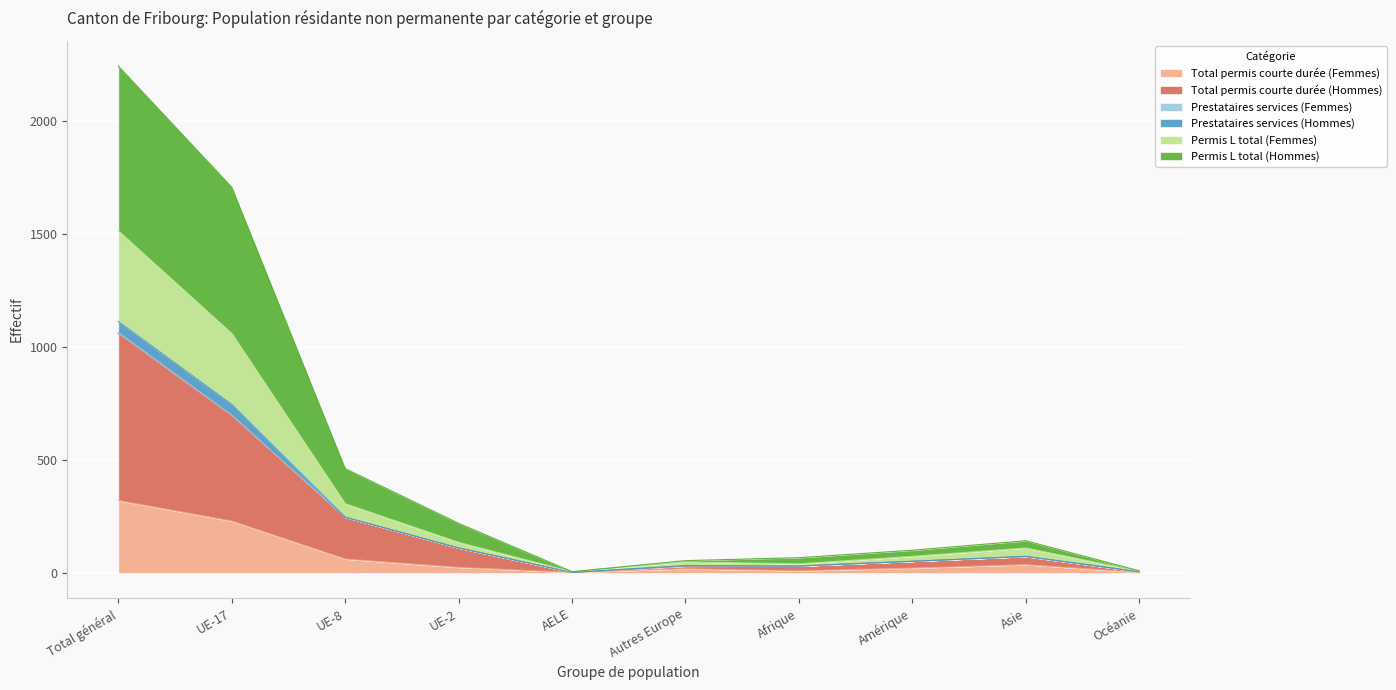

What is the label of the 8th point from the right?

UE-8